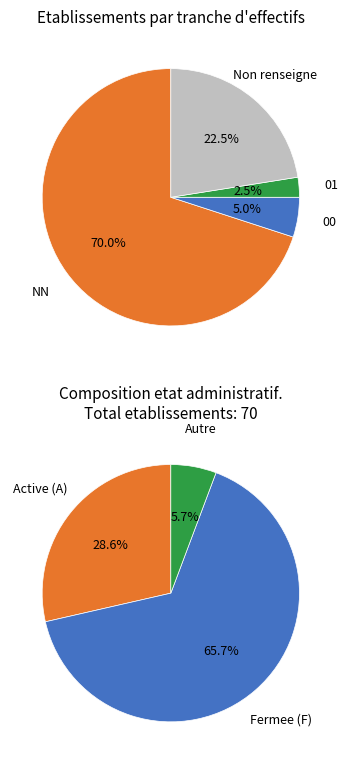

How many segments does this pie chart have?

4